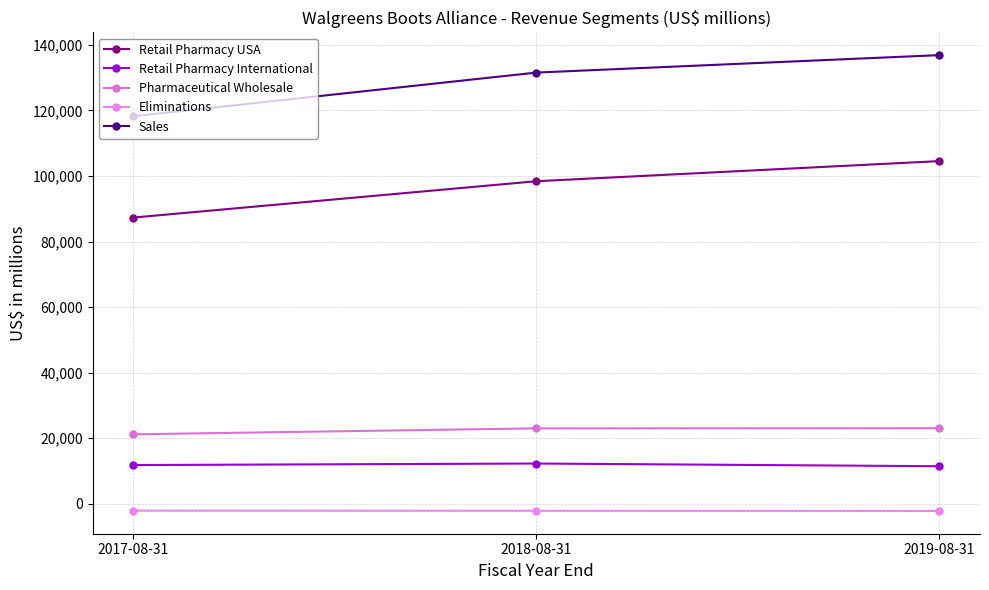

What is the value of the Eliminations point at the 2nd from the left?

-2142